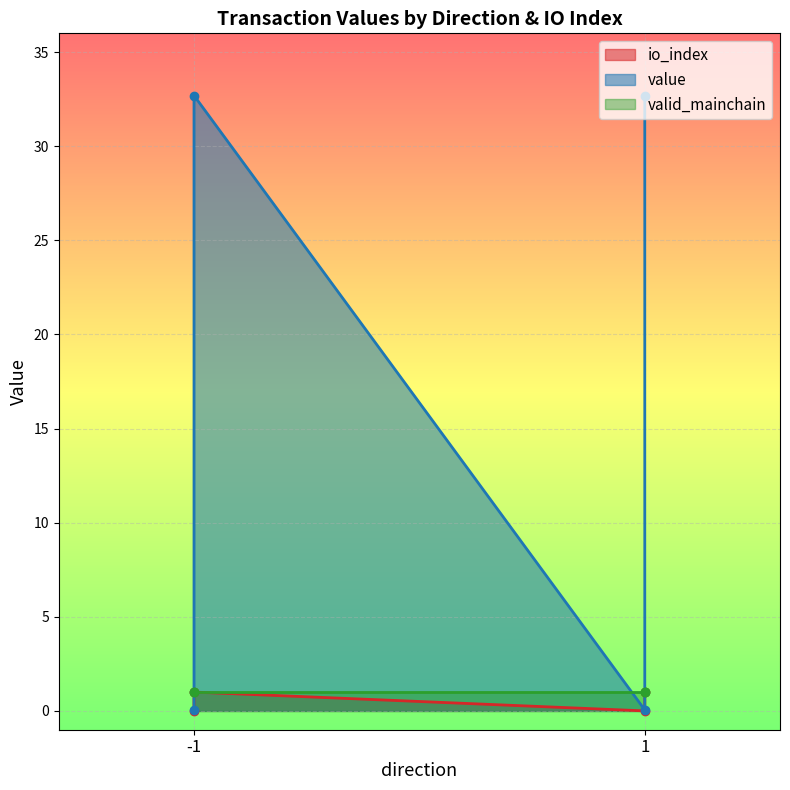

How many data points in value are above 32?

2